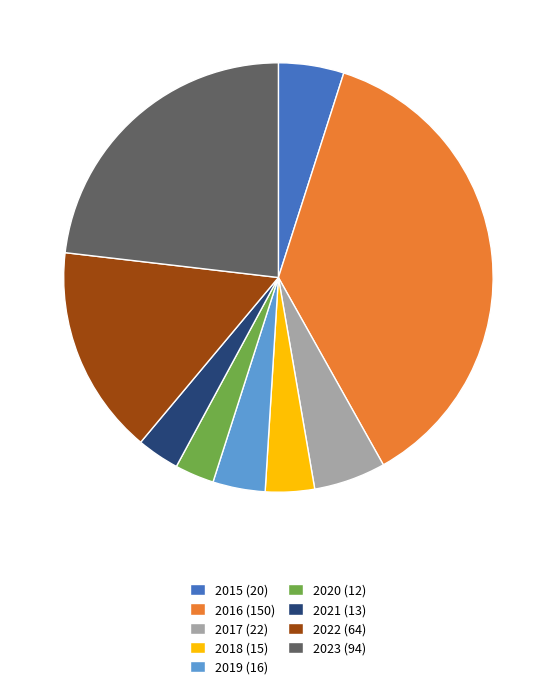

Approximately how many times larger is the value at 2017 (22) compared to 2015 (20)?

1.1